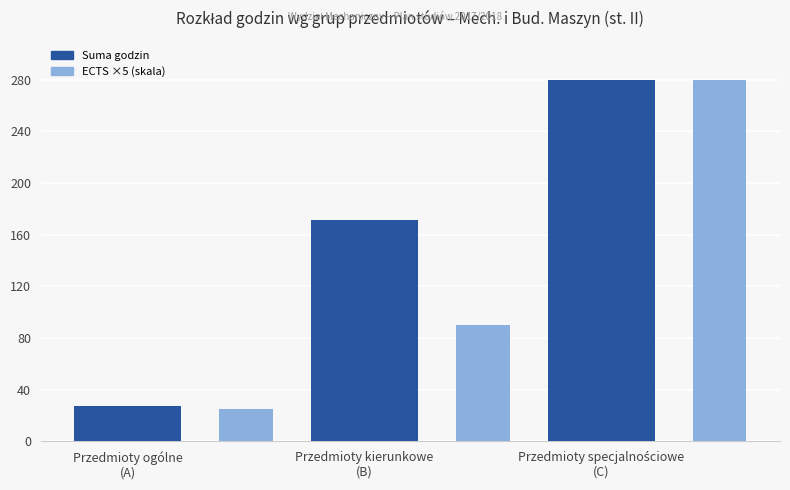

Count the number of categories in the chart.

3